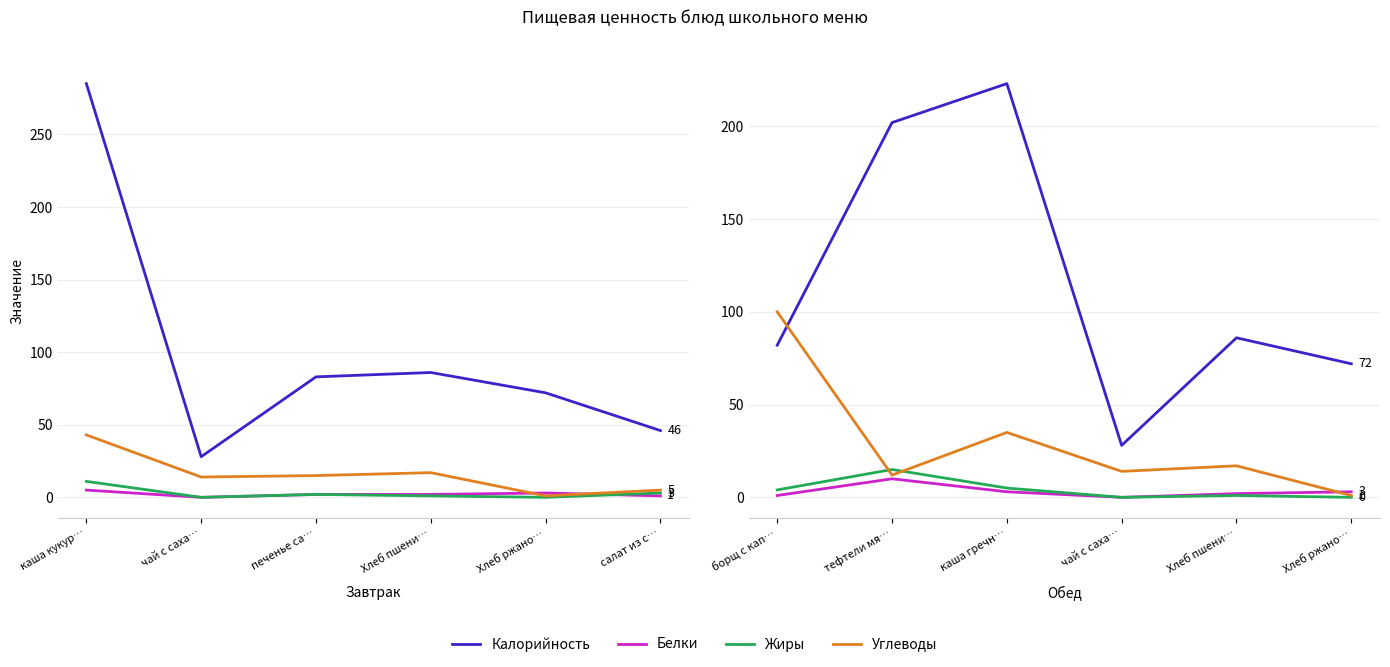

What is the average value of the Калорийность series?

116